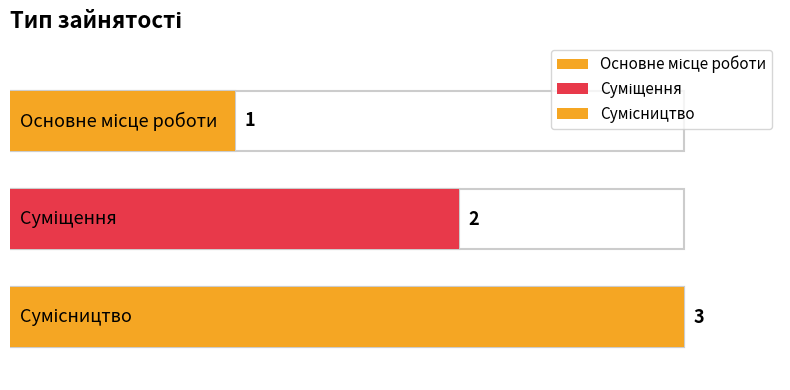

What is the greatest value displayed?

3